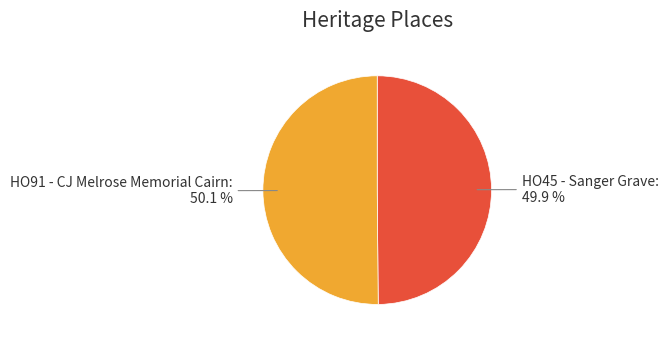

Is there a majority slice in this chart?

Yes